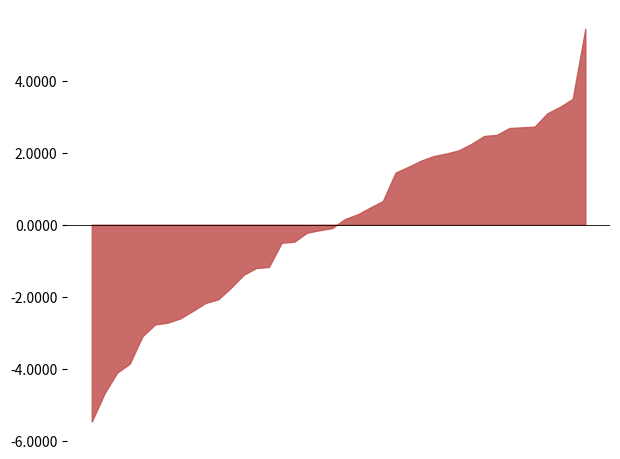

What is the difference between the maximum and minimum values?

10.9